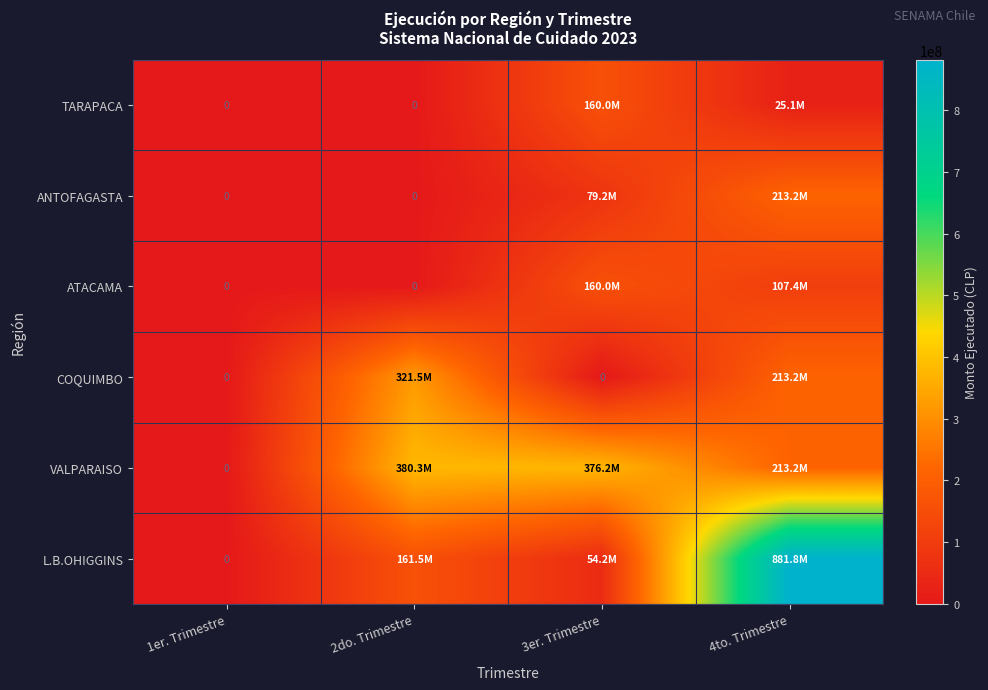

How many values in the ANTOFAGASTA series are below 79231264?

2